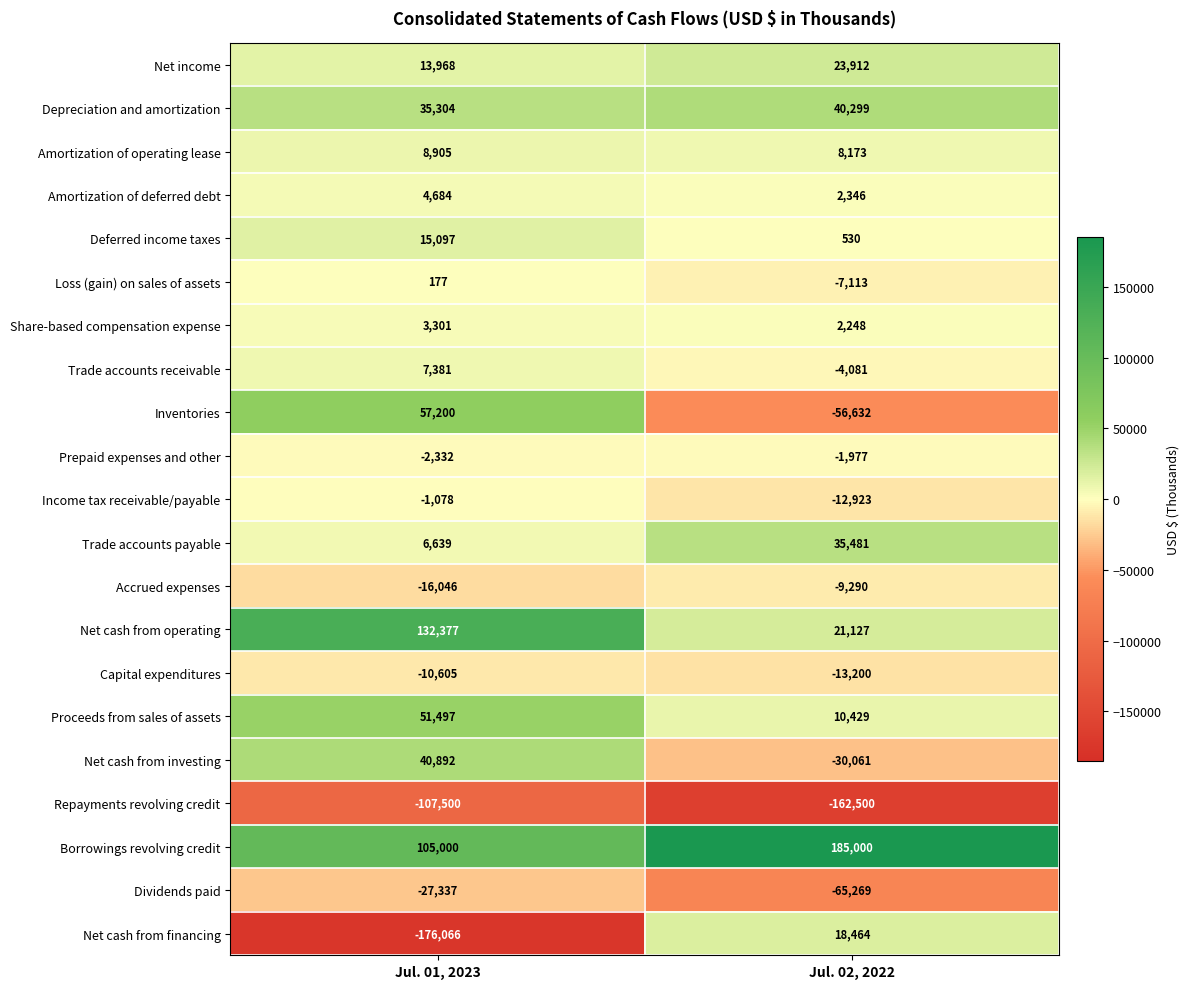

At Jul. 01, 2023, list the series in order from smallest to largest.

Net cash from financing, Repayments revolving credit, Dividends paid, Accrued expenses, Capital expenditures, Prepaid expenses and other, Income tax receivable/payable, Loss (gain) on sales of assets, Share-based compensation expense, Amortization of deferred debt, Trade accounts payable, Trade accounts receivable, Amortization of operating lease, Net income, Deferred income taxes, Depreciation and amortization, Net cash from investing, Proceeds from sales of assets, Inventories, Borrowings revolving credit, Net cash from operating